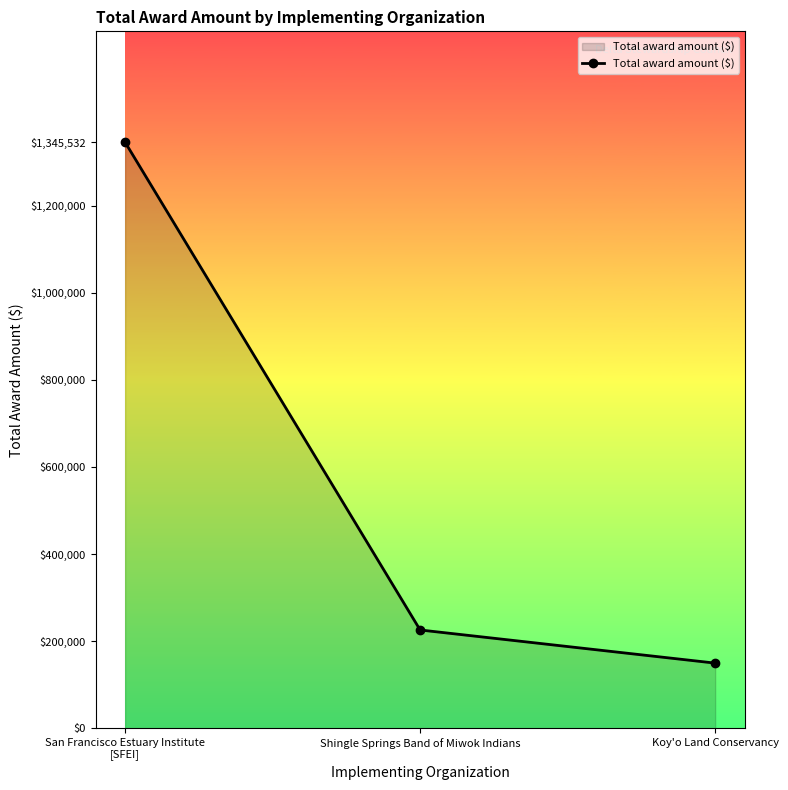

The chart shows a value of 152403.2 at Shingle Springs Band of Miwok Indians. True or false?

False